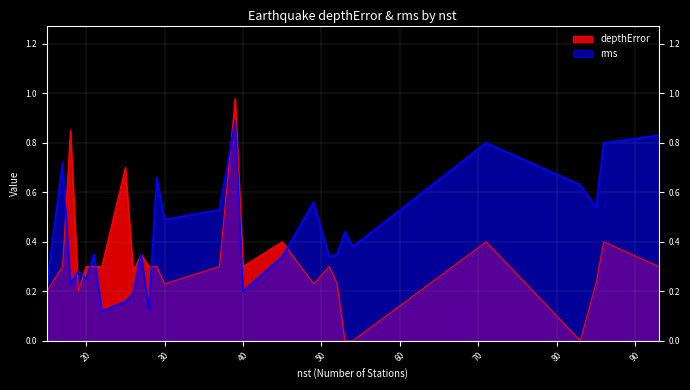

What is the difference between the maximum and minimum values in the depthError series?

1.0